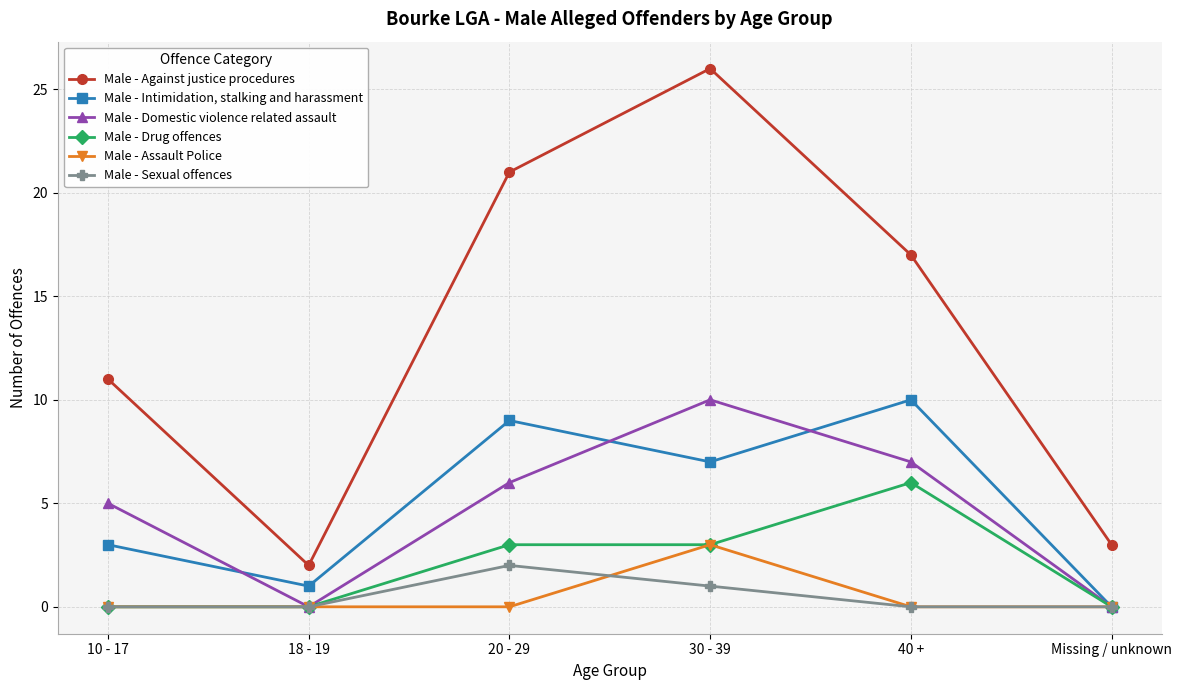

How many lines are shown in the chart?

6